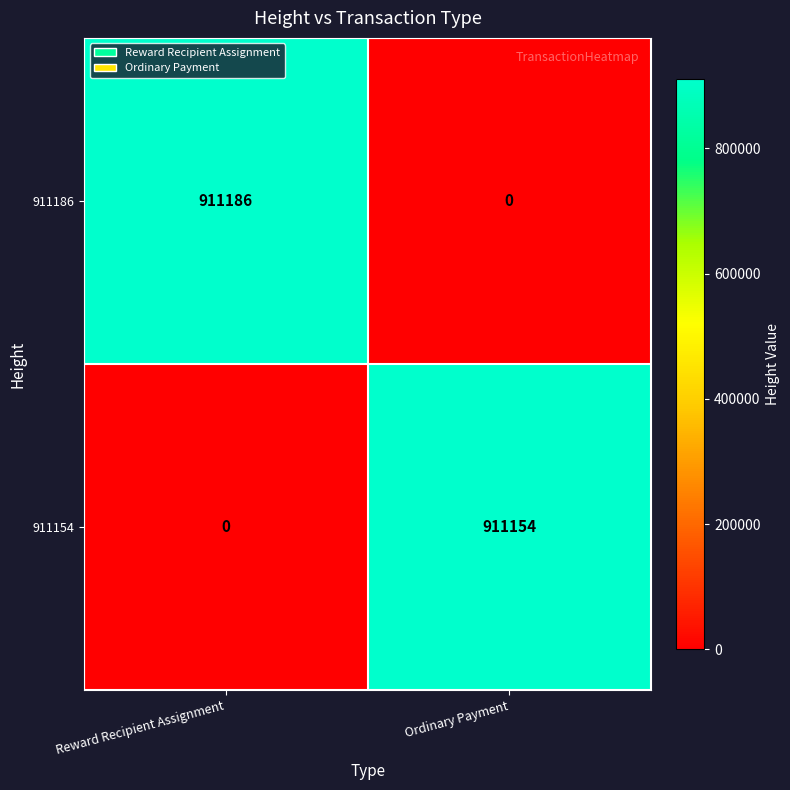

Count the number of categories in the chart.

2